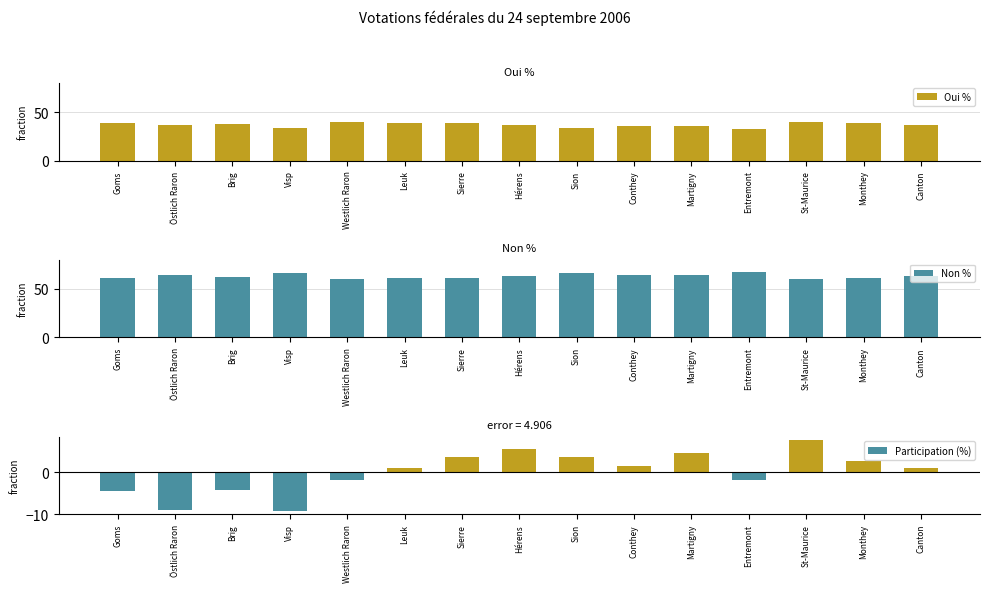

Is it true that Oui % equals 36.5 at Hérens?

True